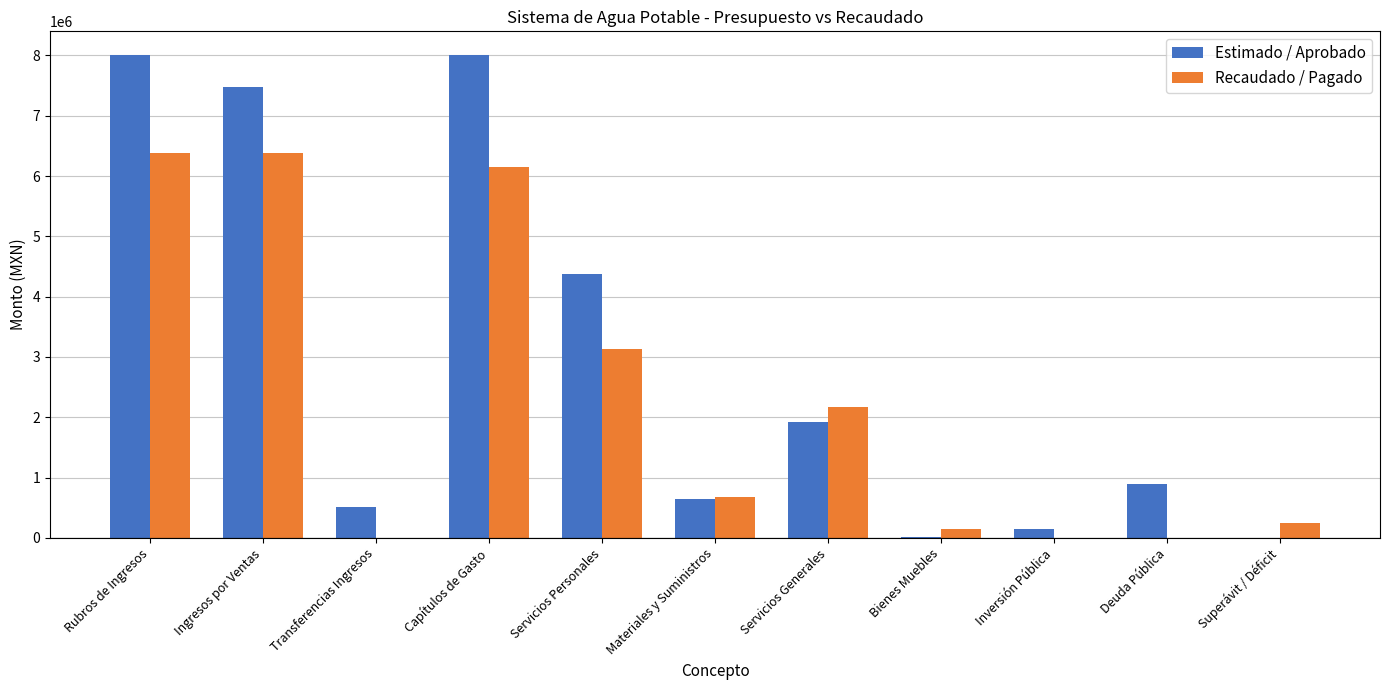

What is the highest value of the Recaudado / Pagado series?

6384248.6